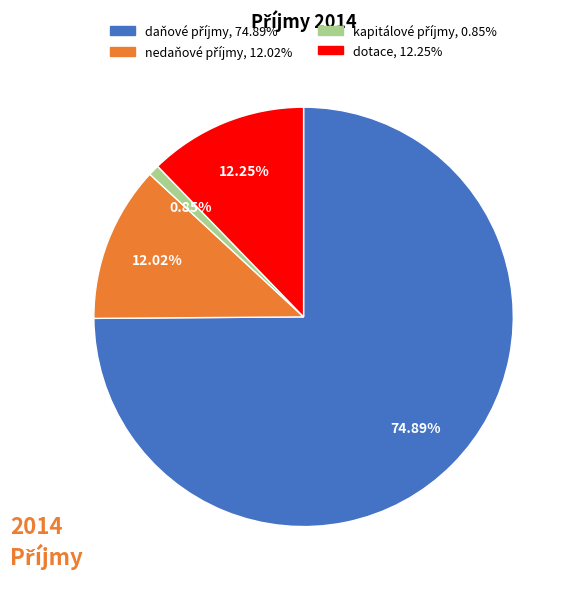

Count the number of slices in the pie.

4